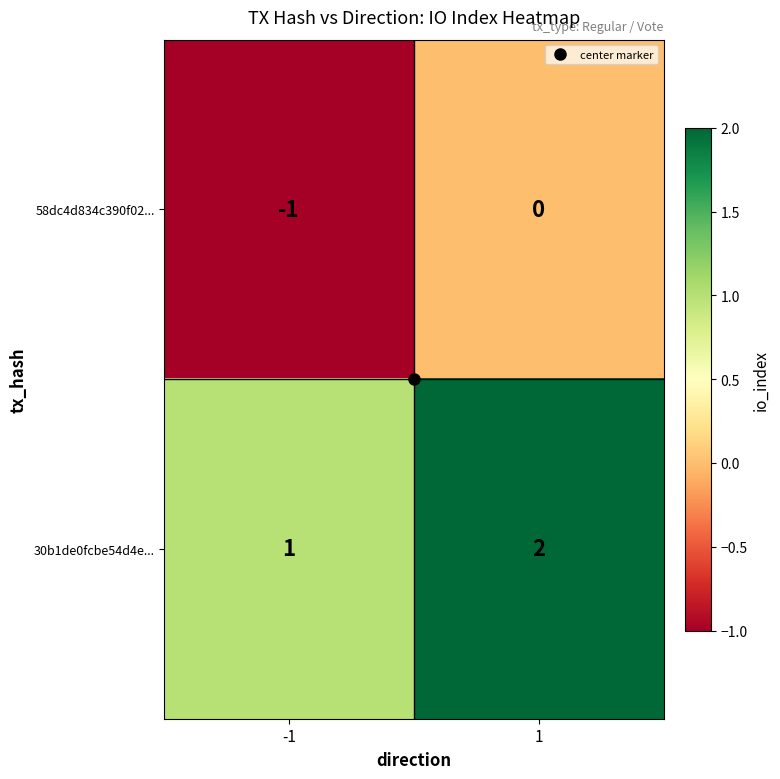

What is the sum of the 30b1de0fcbe54d4e... values at 1 and -1?

3